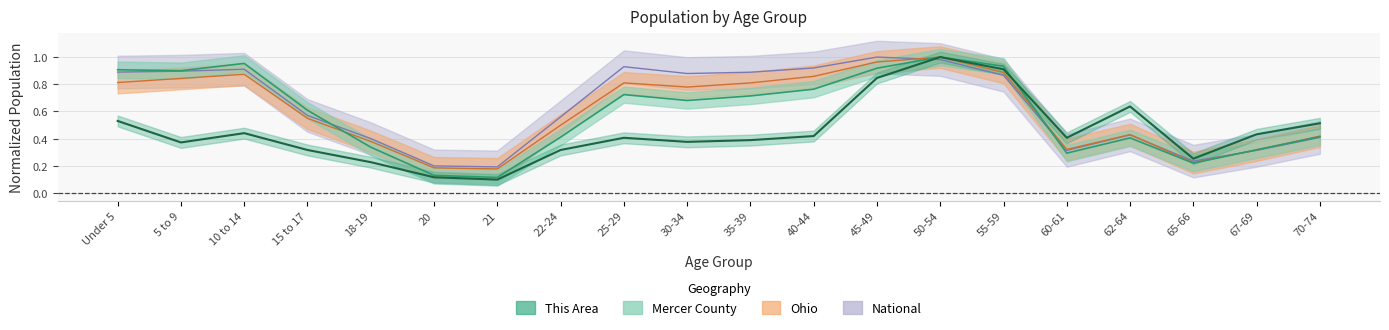

What is the value of the This Area point at the 12th from the left?

0.4